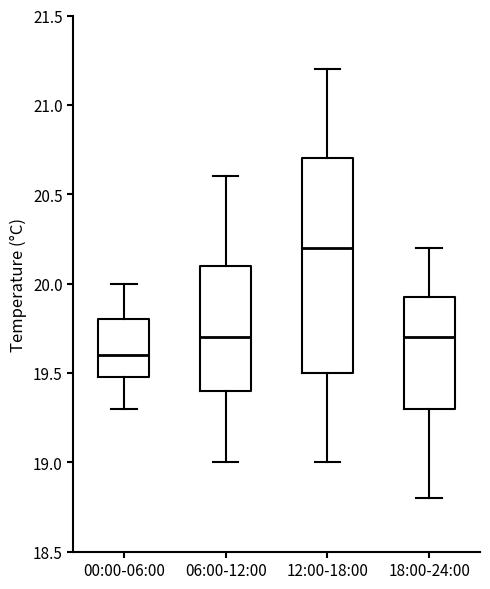

Which box has the lowest median line?

00:00-06:00